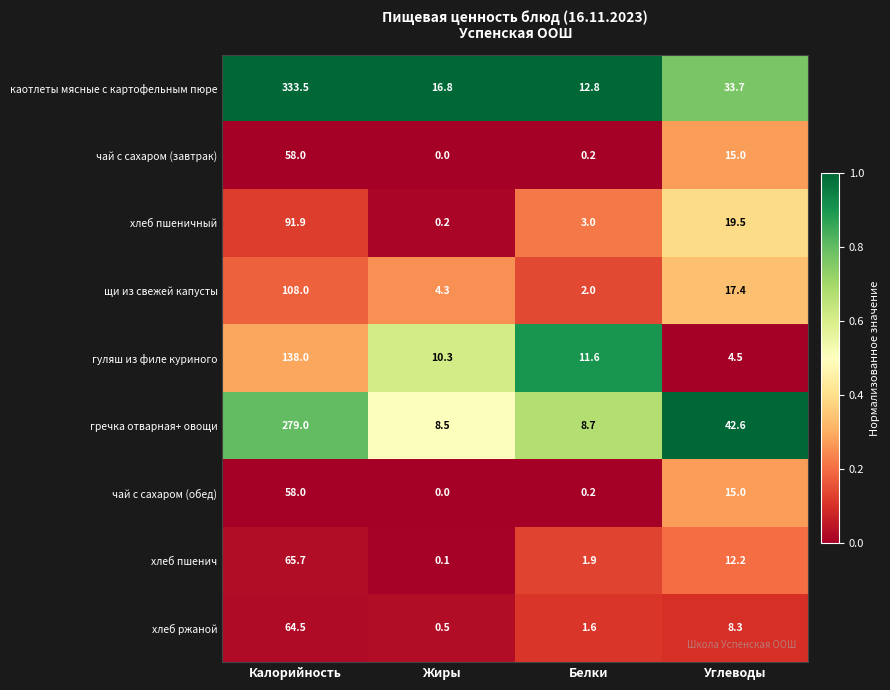

Which series has the widest spread of values?

каотлеты мясные с картофельным пюре